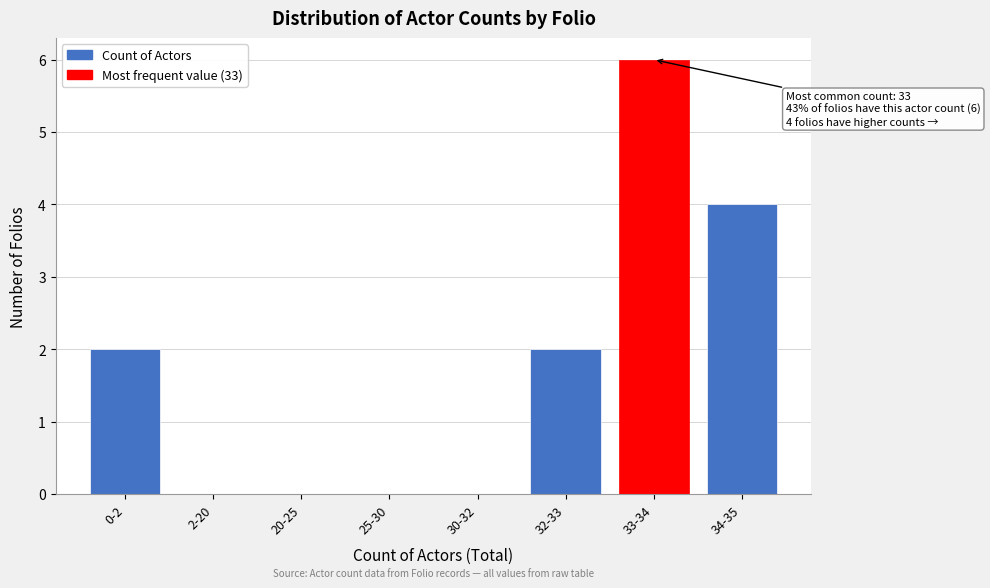

Reading left to right, what are all the values shown in this chart?

0-2=2	2-20=0	20-25=0	25-30=0	30-32=0	32-33=2	33-34=6	34-35=4